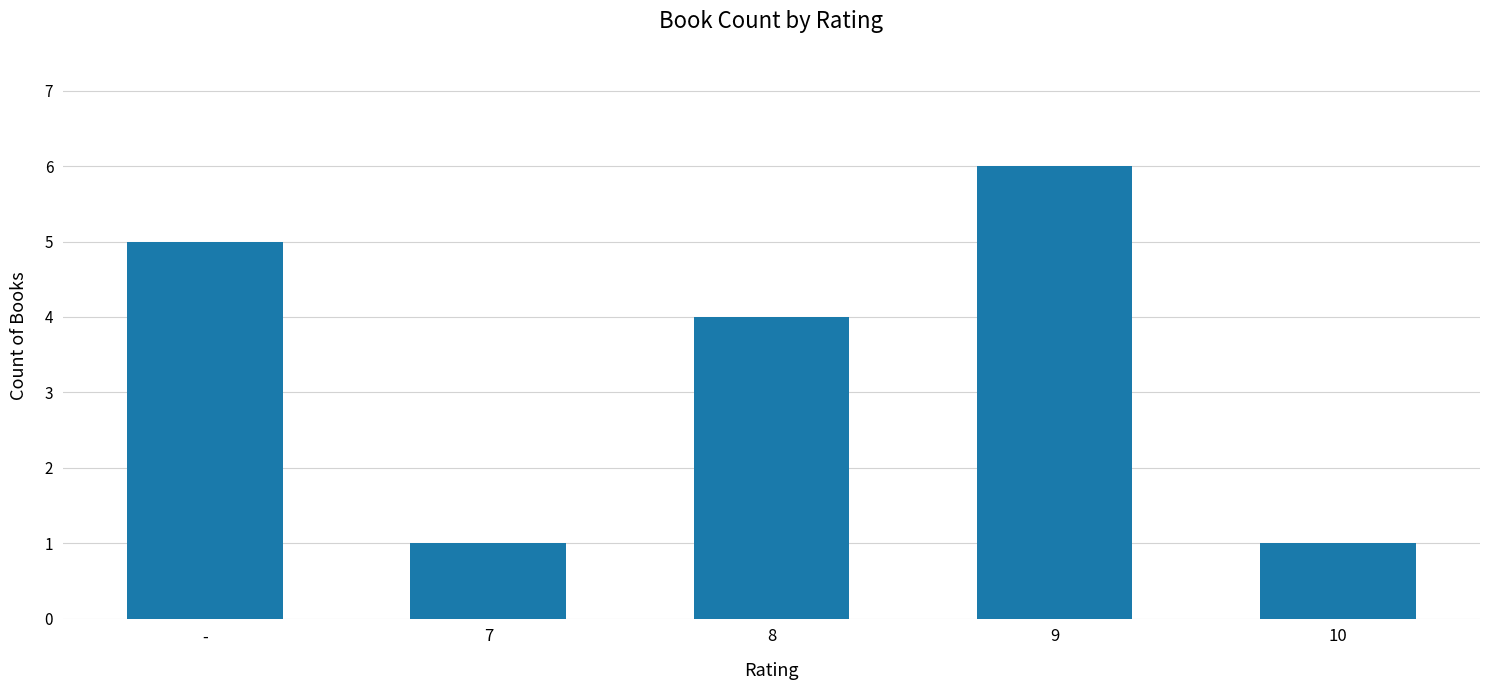

What is the greatest value displayed?

6